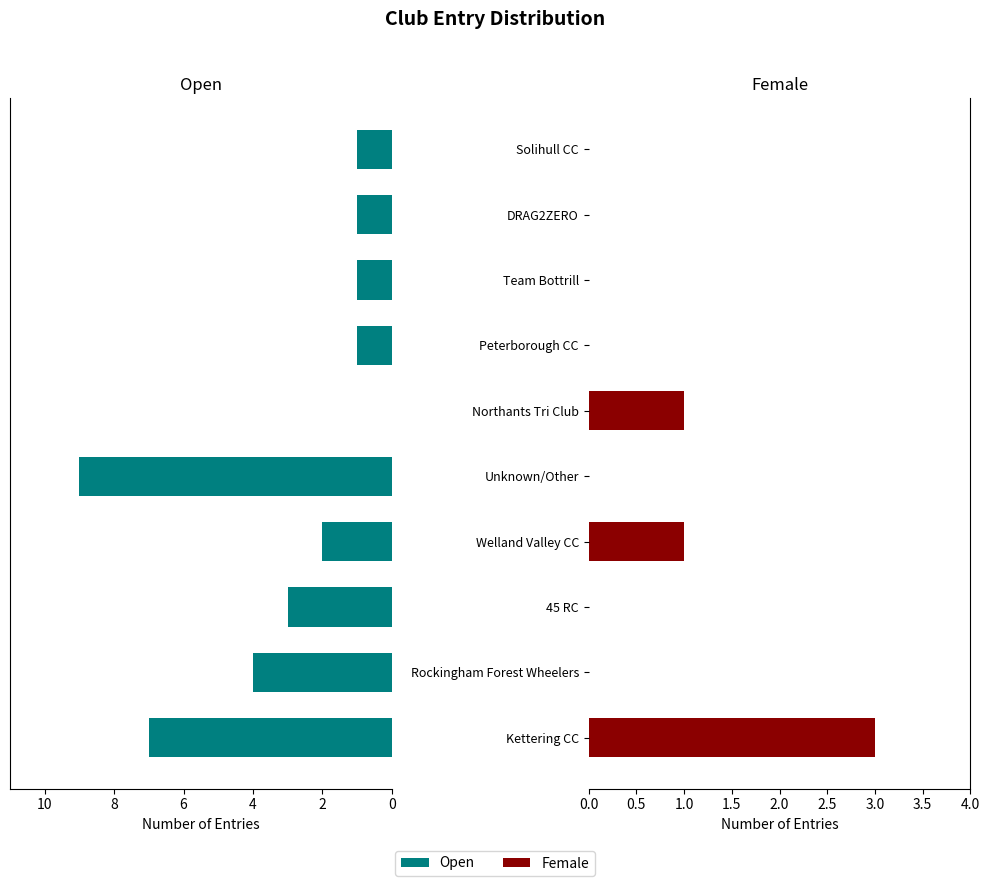

How many data points in Female are above 0?

3